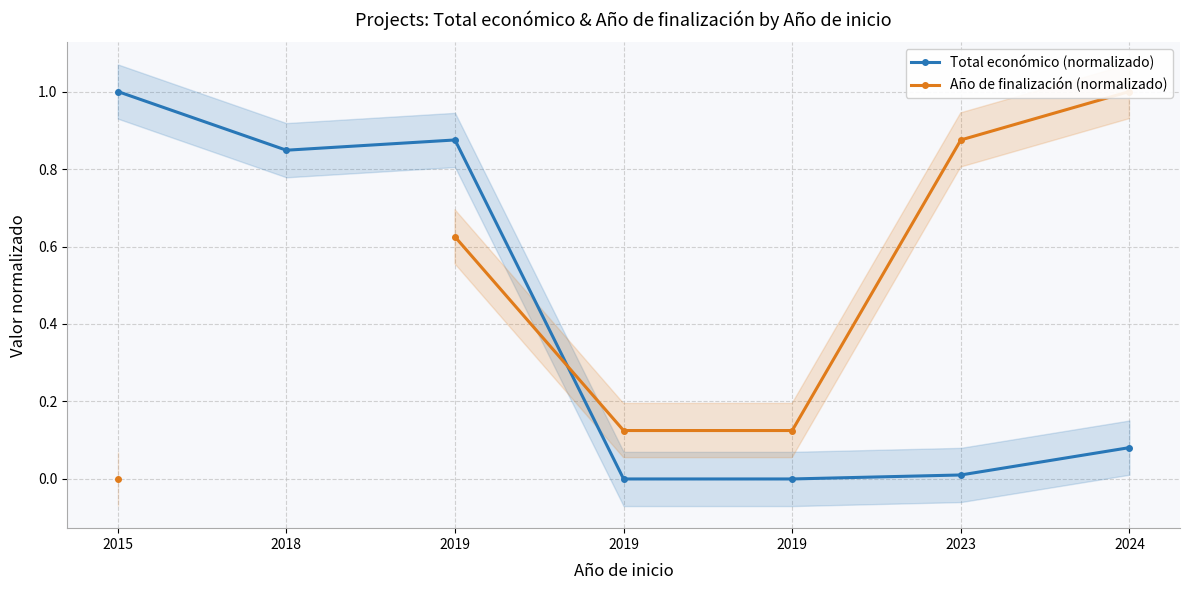

Rank the series at 2024 from lowest to highest value.

Total económico (normalizado), Año de finalización (normalizado)